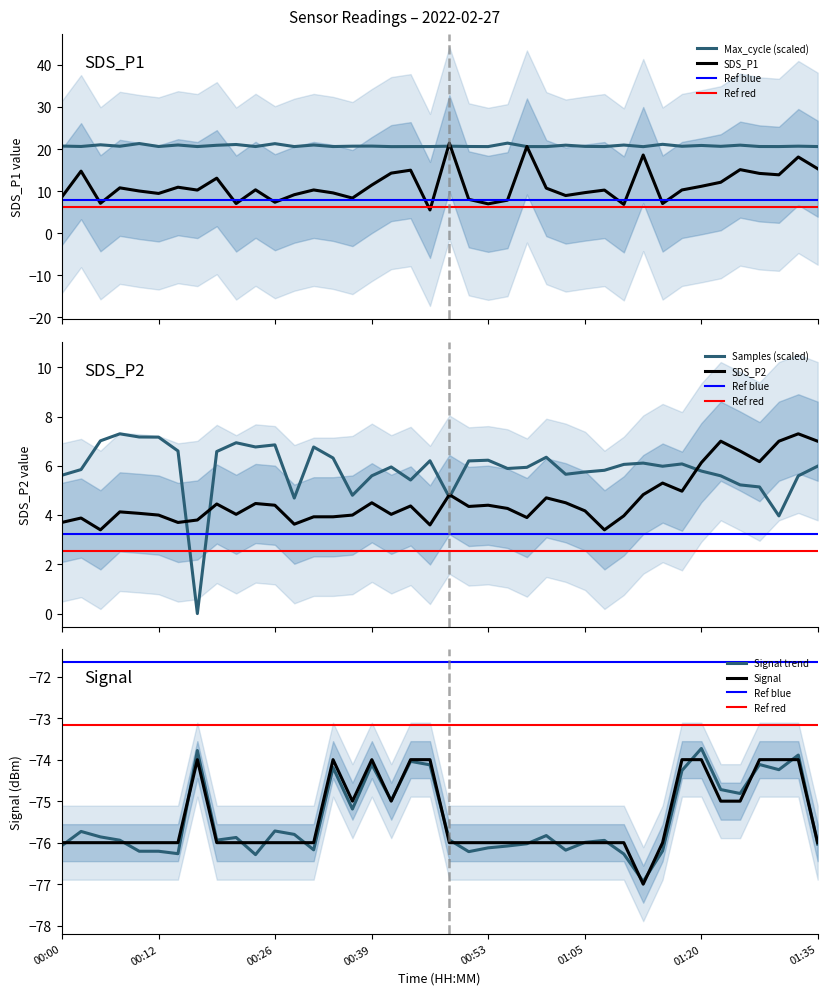

What is the total value across all series at 00:31?

-34.0